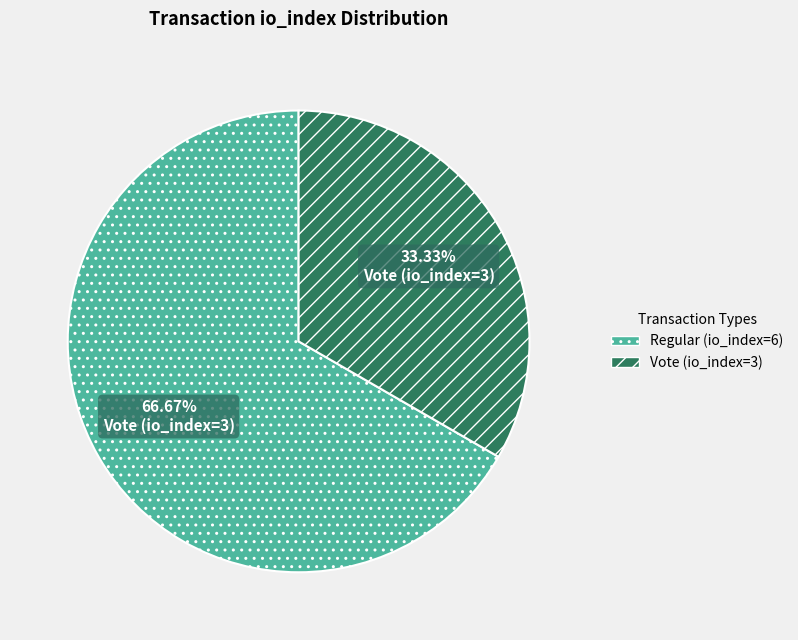

To the nearest percent, what portion does Vote (io_index=3) represent?

33%